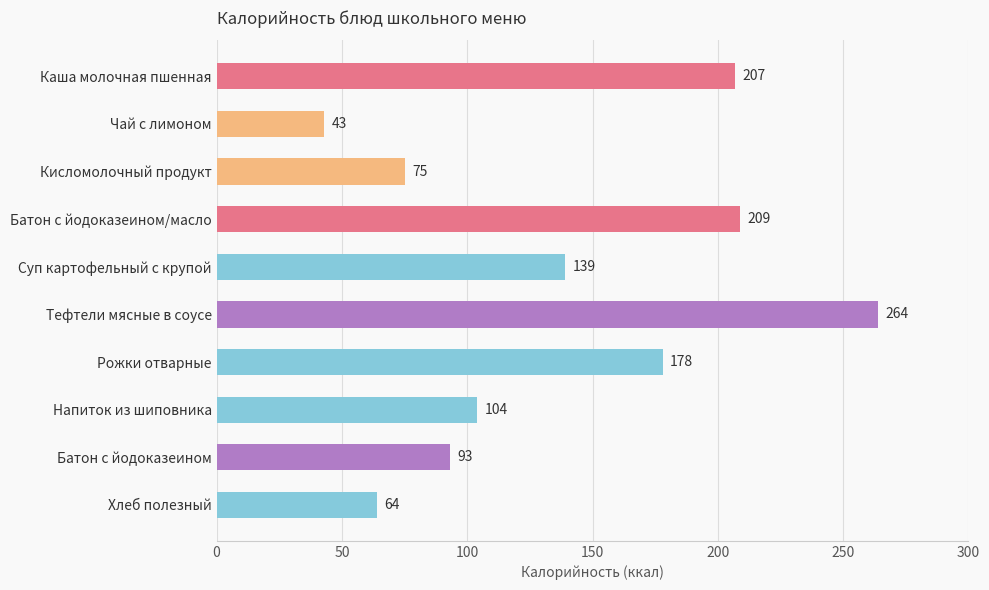

Reading top to bottom, list all the values displayed in this chart.

207	43	75	209	139	264	178	104	93	64